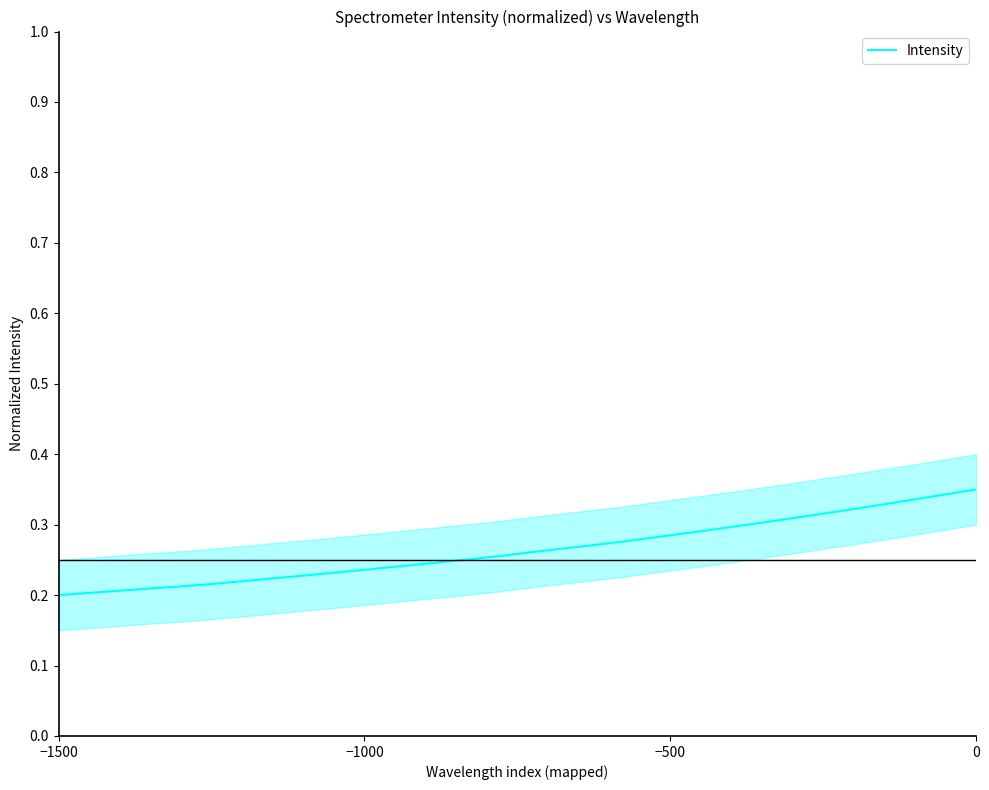

What is the difference between the maximum and minimum values?

0.1